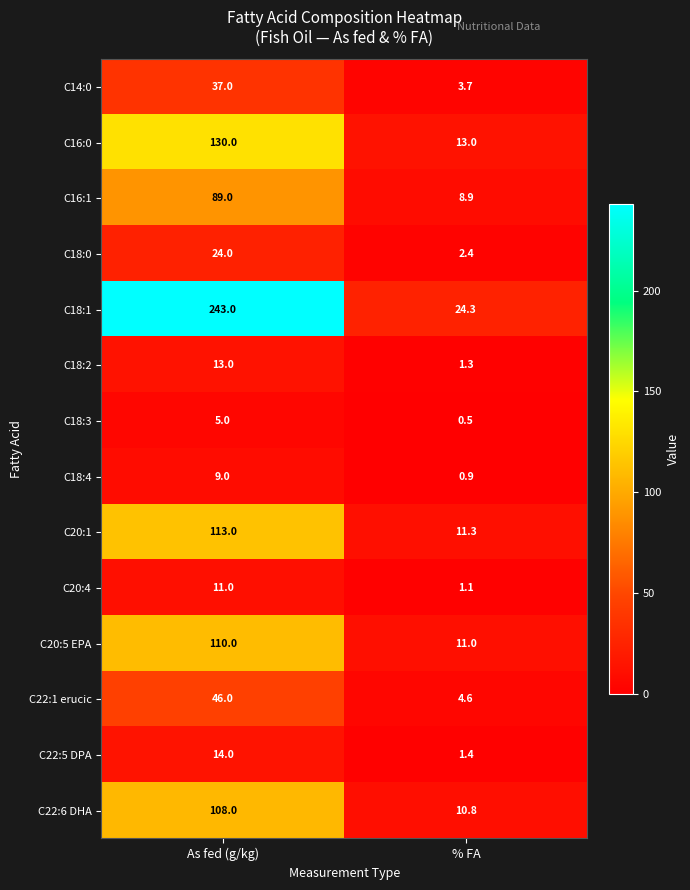

At % FA, list the series in order from smallest to largest.

C18:3, C18:4, C20:4, C18:2, C22:5 DPA, C18:0, C14:0, C22:1 erucic, C16:1, C22:6 DHA, C20:5 EPA, C20:1, C16:0, C18:1